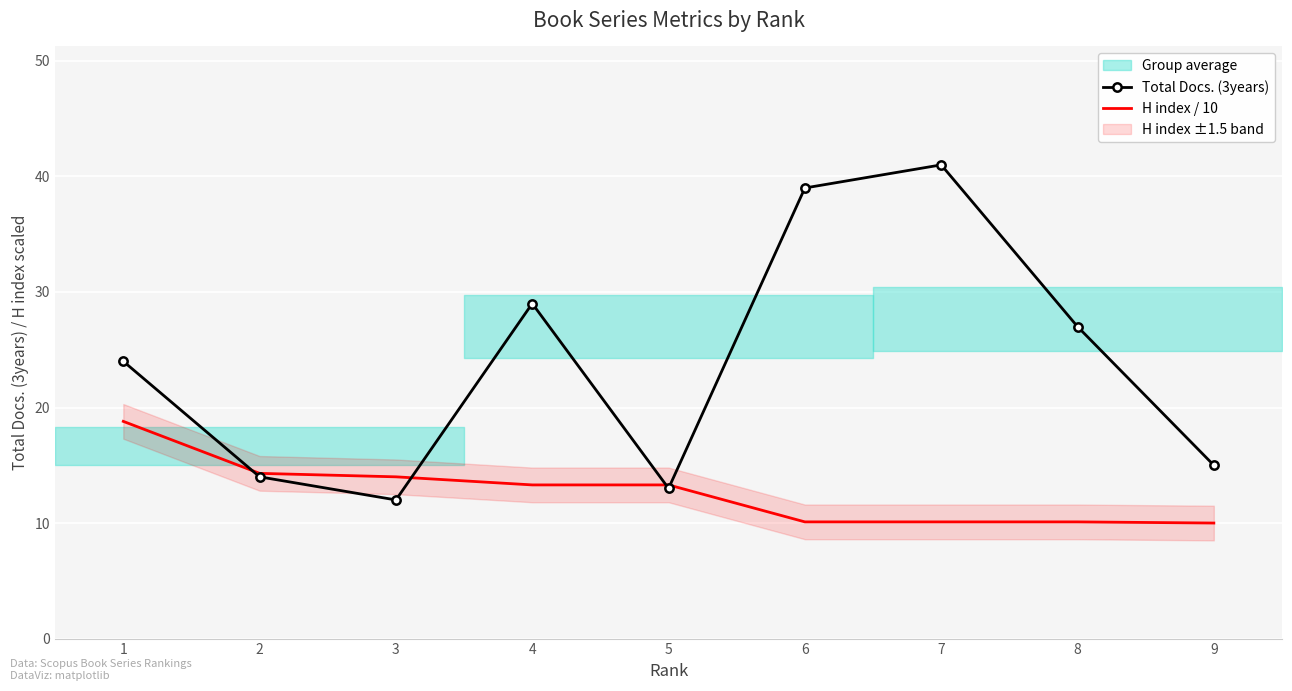

Is the value of H index / 10 at 9 greater than the value of Total Docs. (3years) at 4?

No